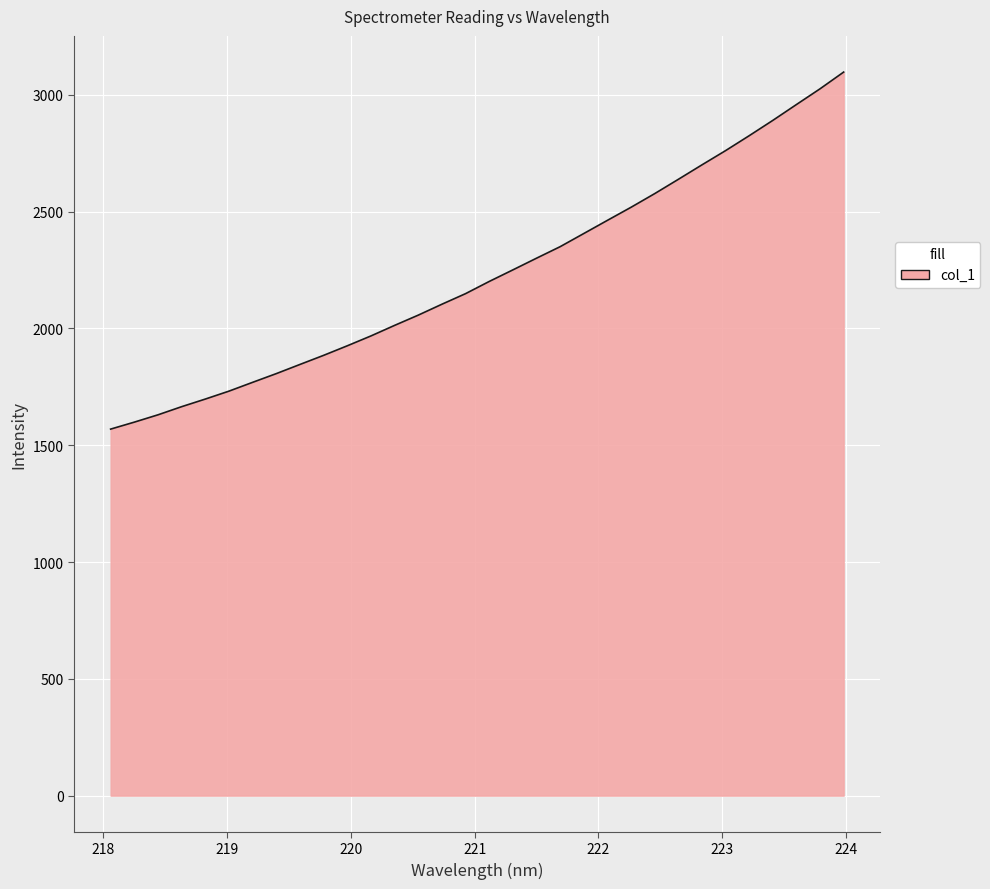

How many values are below 2201?

16